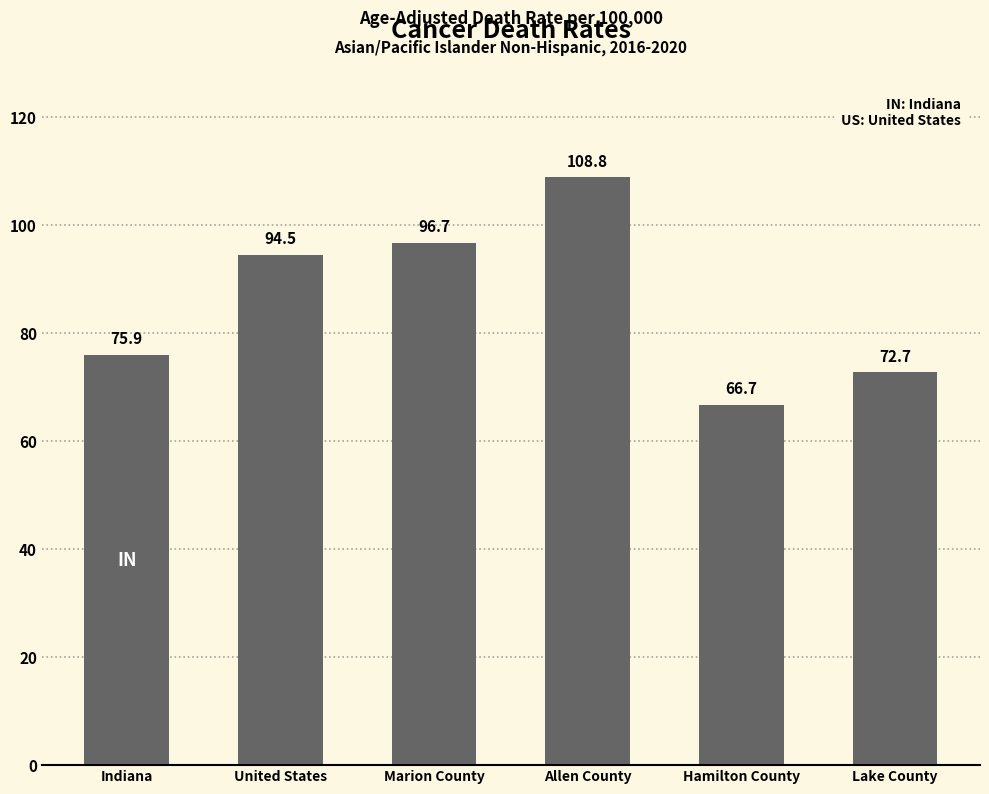

What value does the data have at Marion County?

96.7